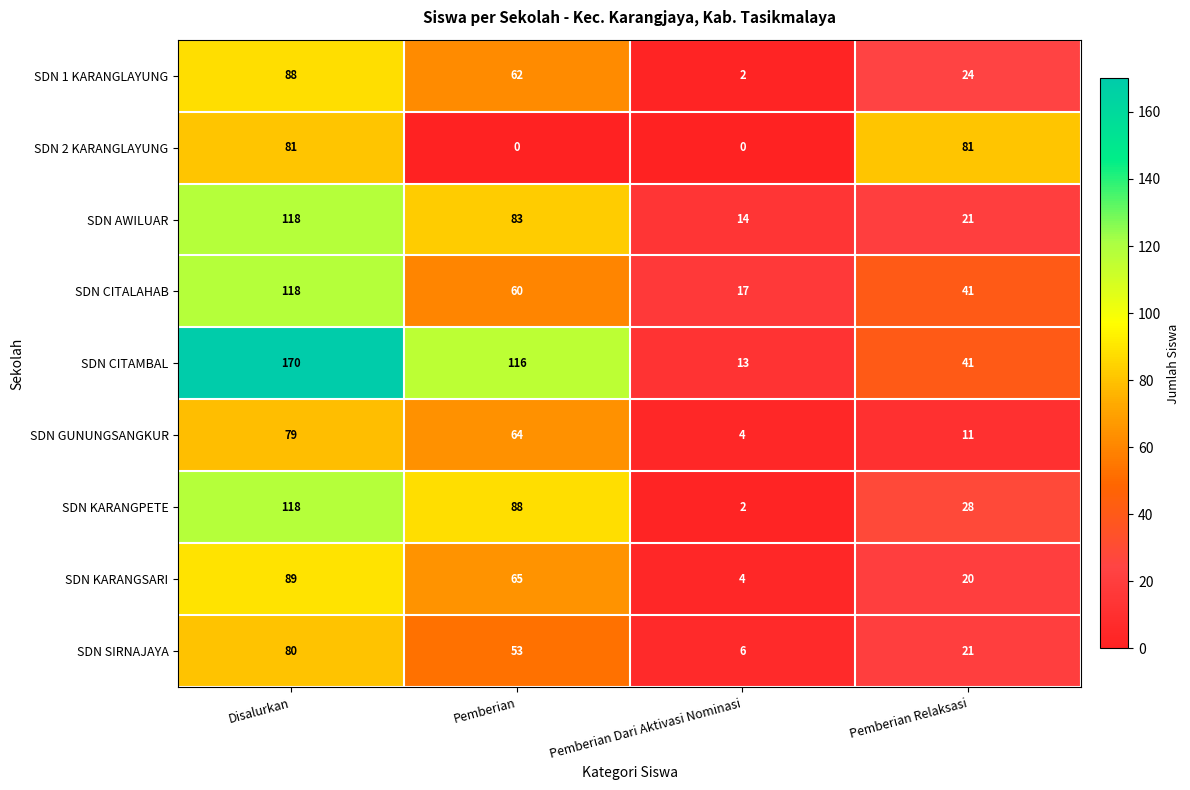

At which category is the sum across all series the highest?

Disalurkan